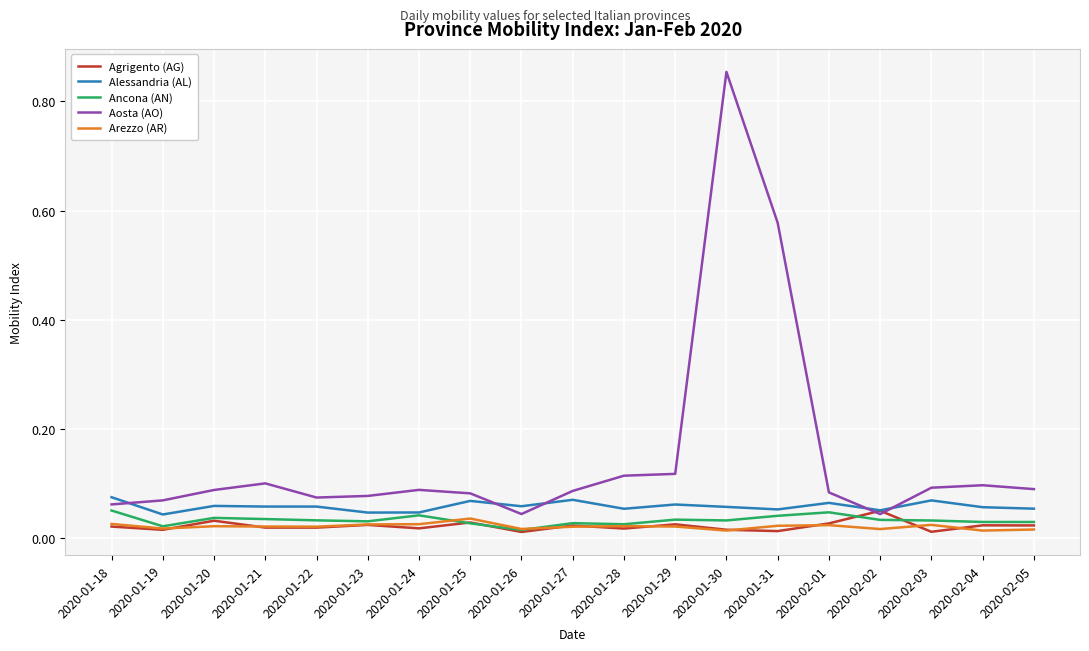

Which series has the widest spread of values?

Aosta (AO)